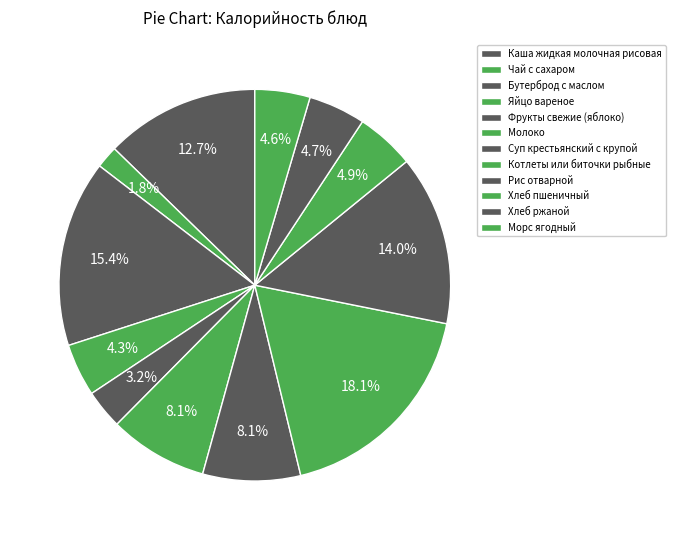

To the nearest percent, what is the difference between the largest and smallest slice percentages?

16%